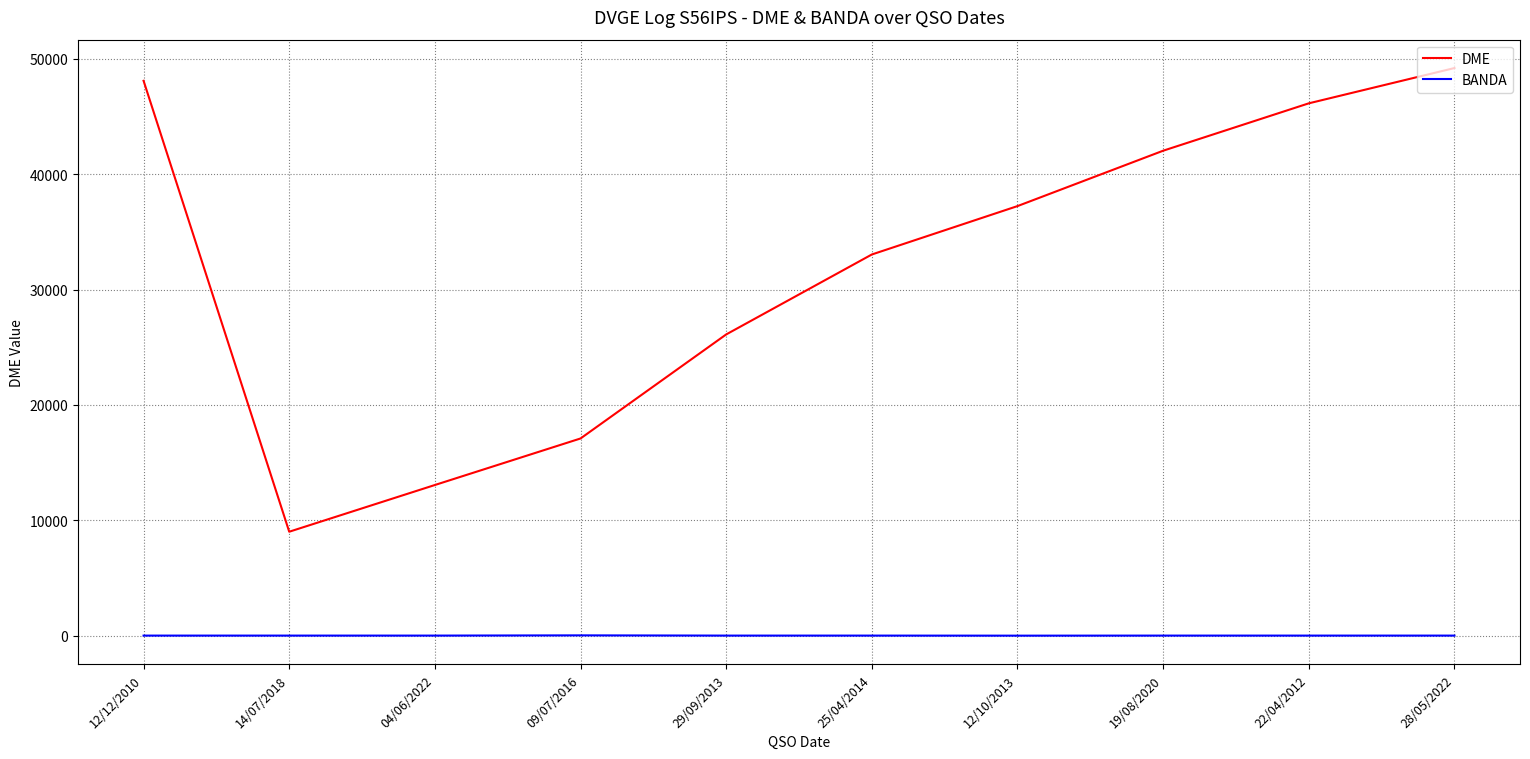

True or false: DME has a value of 7782 at 25/04/2014.

False